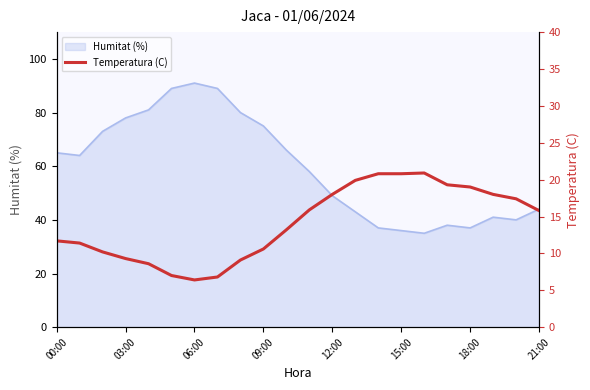

What is the sum of all values?

310.1